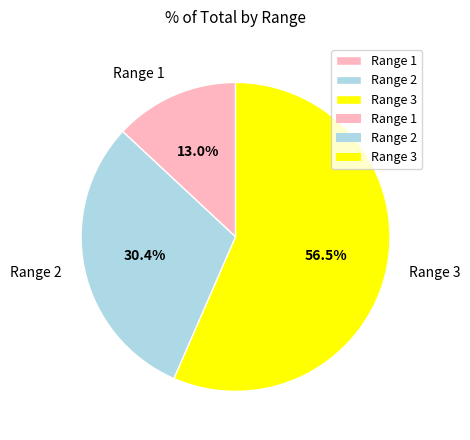

How many segments does this pie chart have?

3